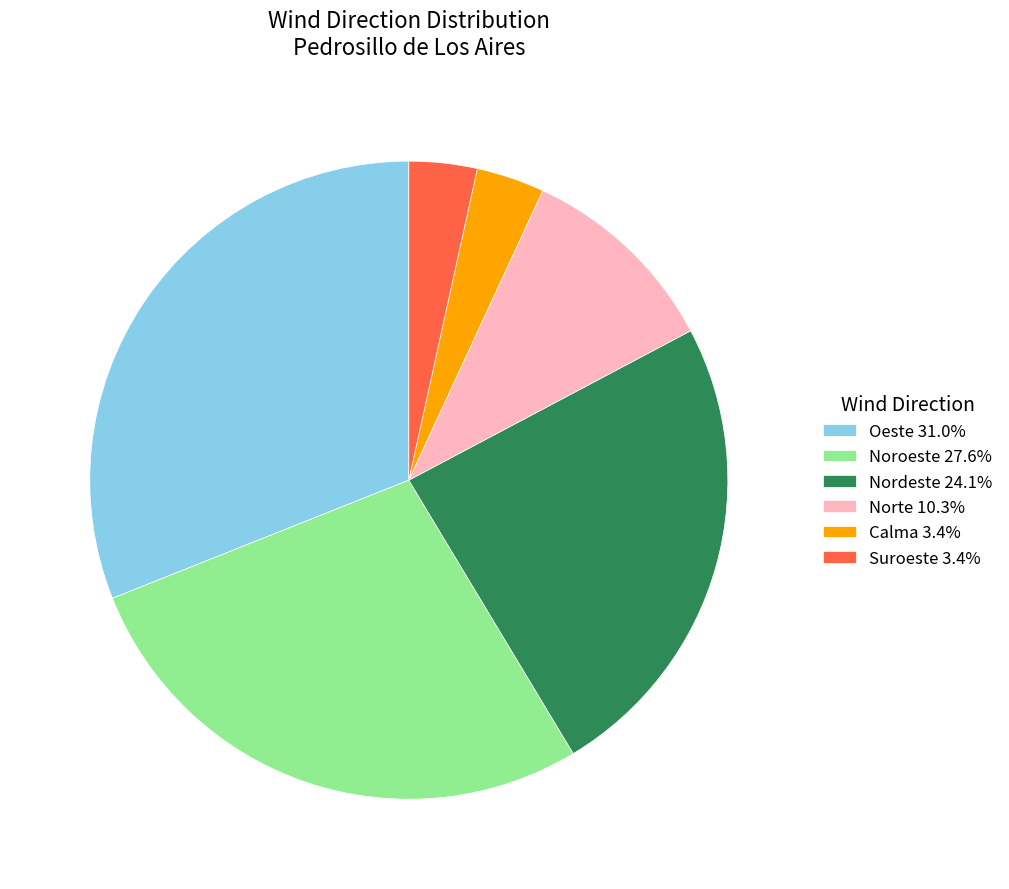

Approximately how many times larger is the value at Norte 10.3% compared to Nordeste 24.1%?

0.4